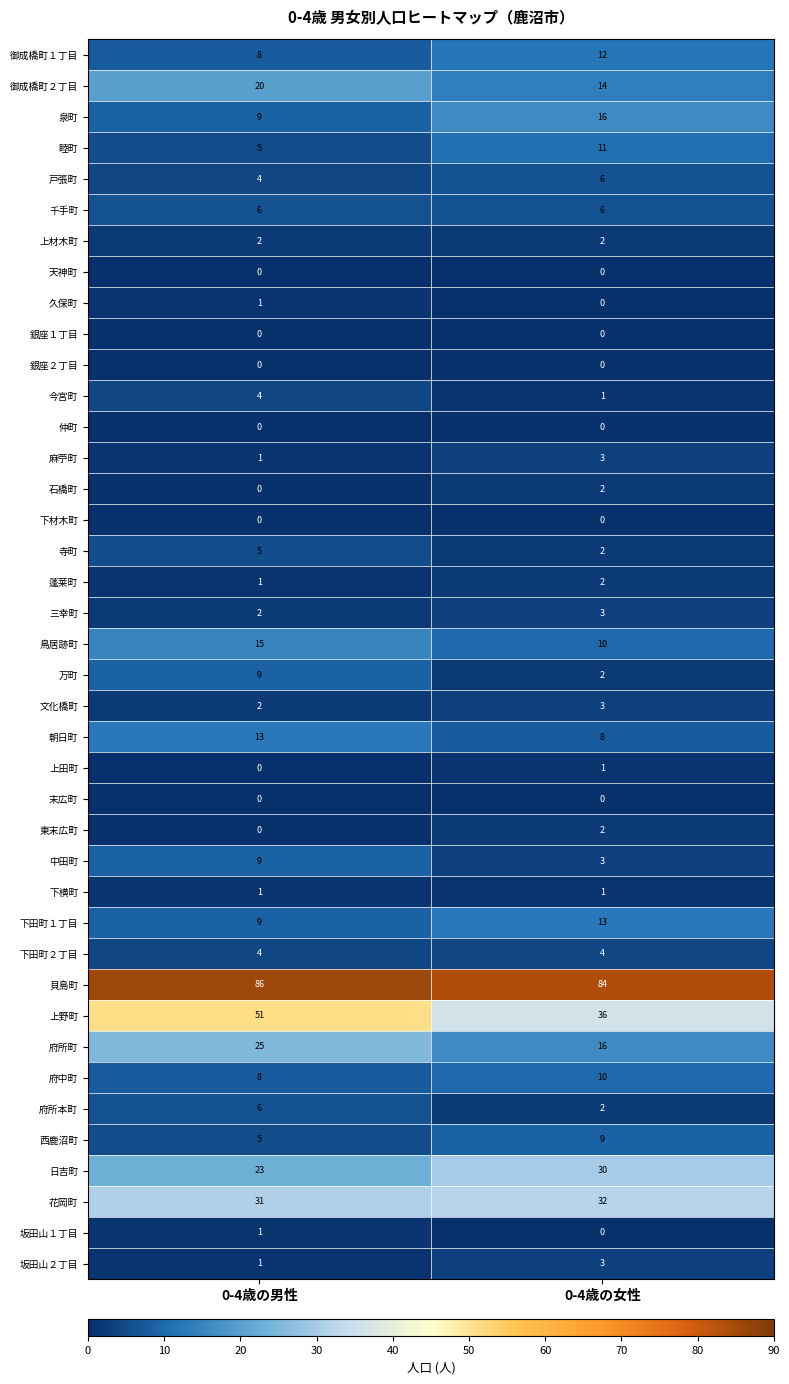

Which category has the highest value in the 麻苧町 series?

0-4歳の女性